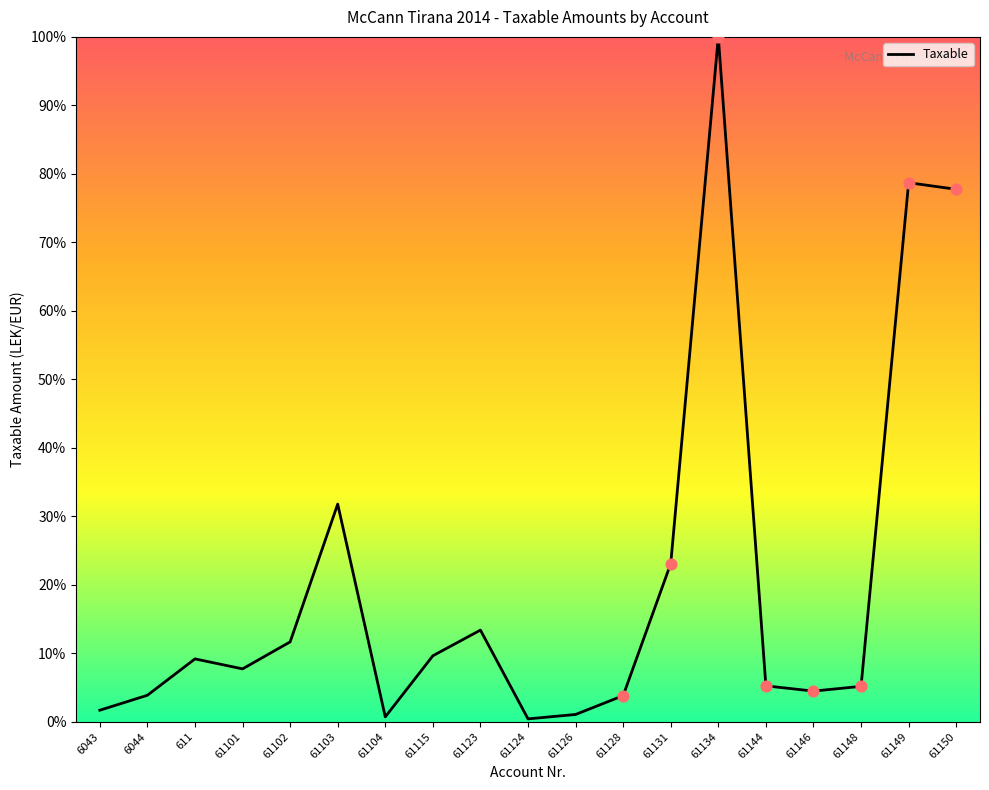

Between 61128 and 61148, which is larger?

61148